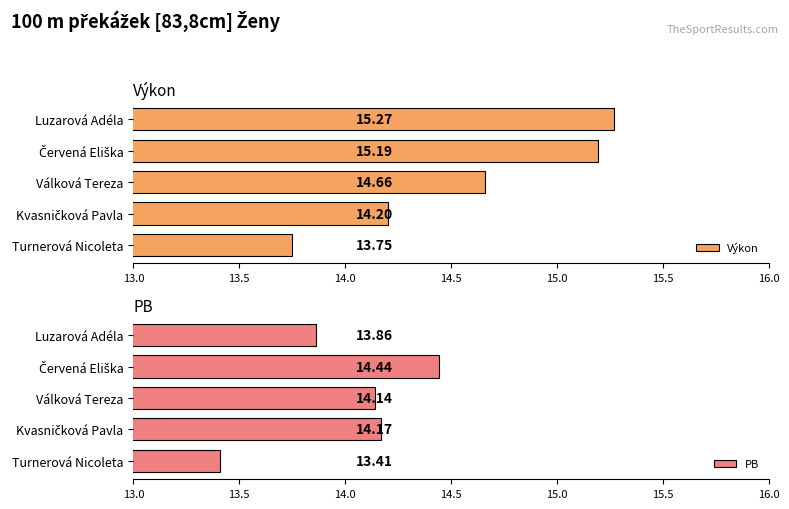

Which series has the widest spread of values?

Výkon